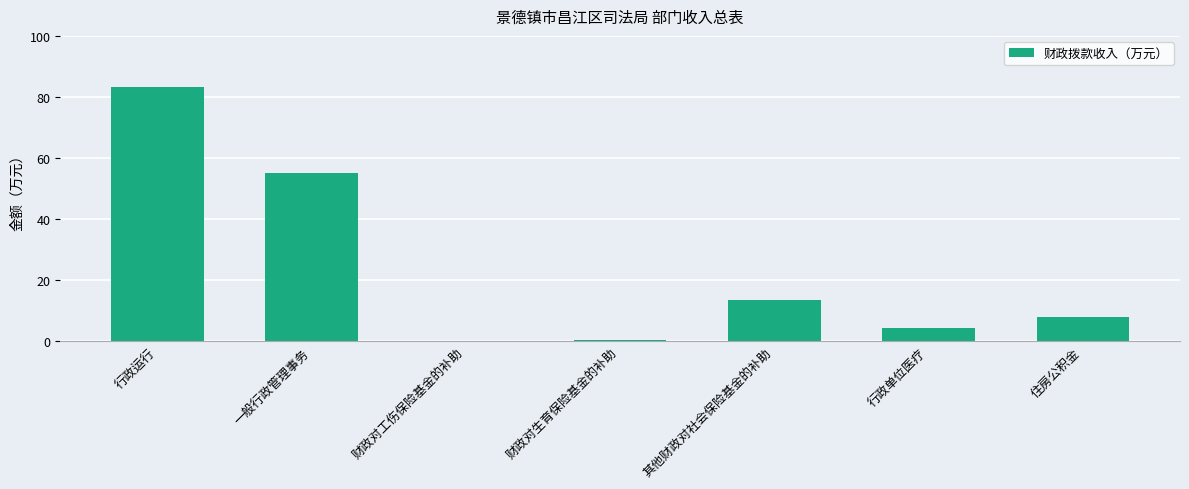

What is the sum of all values?

165.1